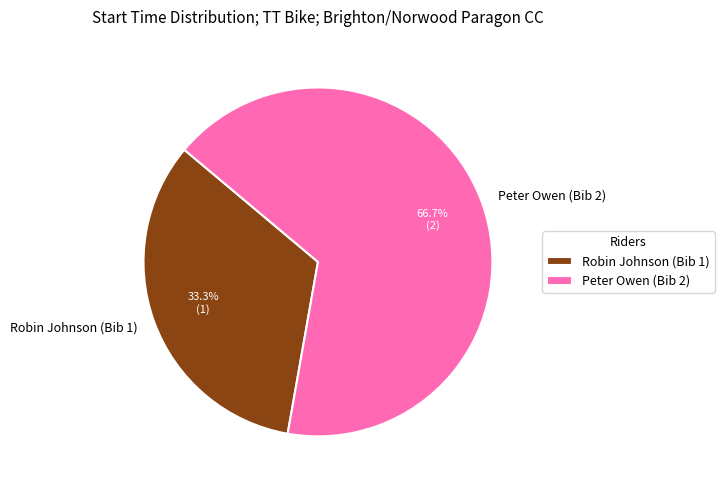

Approximately how many times larger is the value at Peter Owen (Bib 2) compared to Robin Johnson (Bib 1)?

2.0